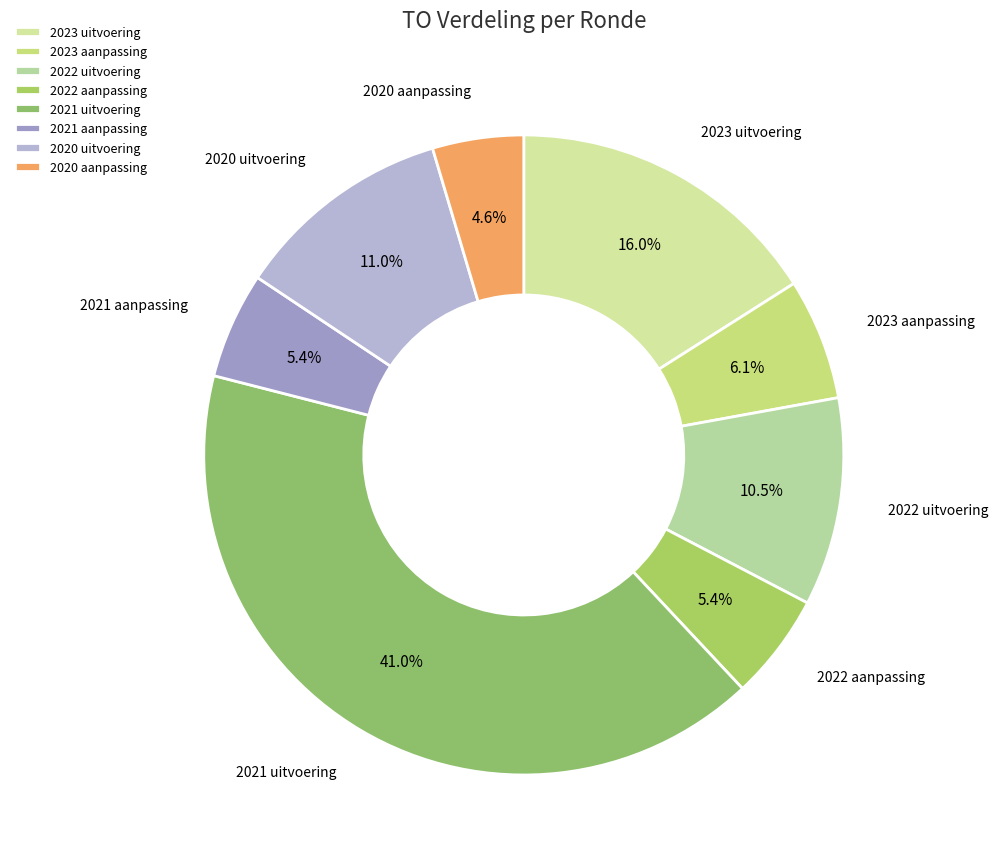

Which slice is the largest?

2021 uitvoering